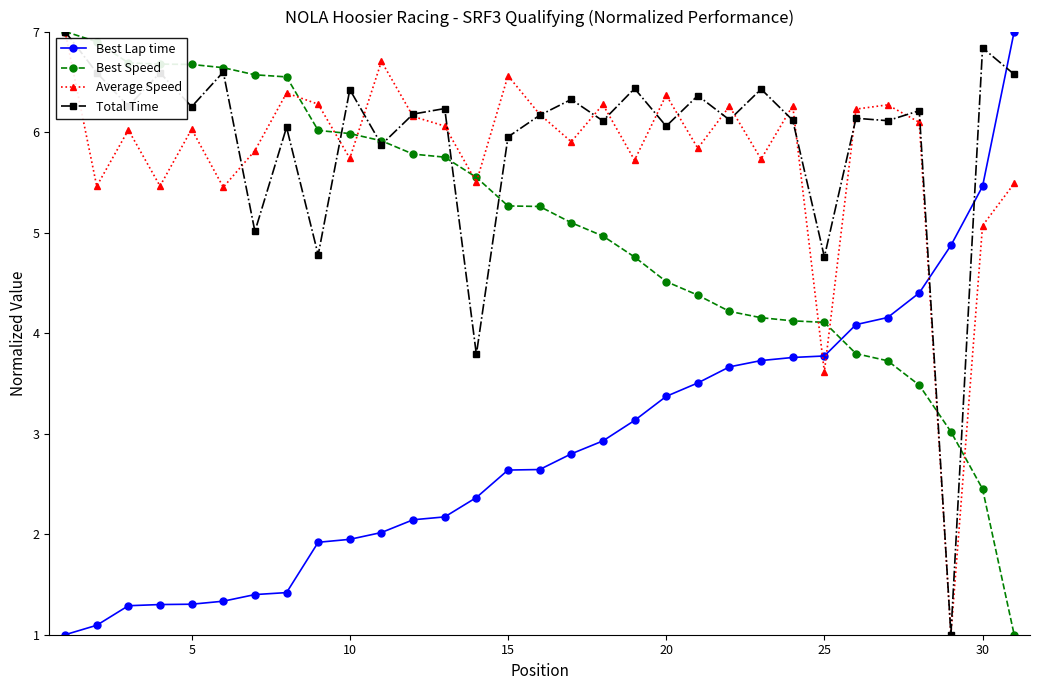

Which series ends up on top after the final intersection of Best Lap time and Total Time?

Best Lap time